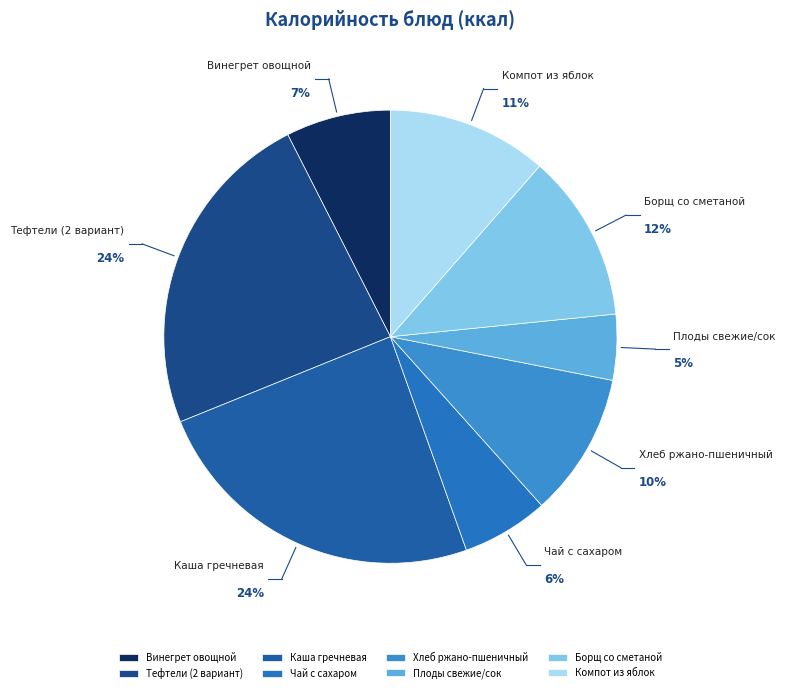

What percentage is the Компот из яблок slice, to the nearest percent?

11%